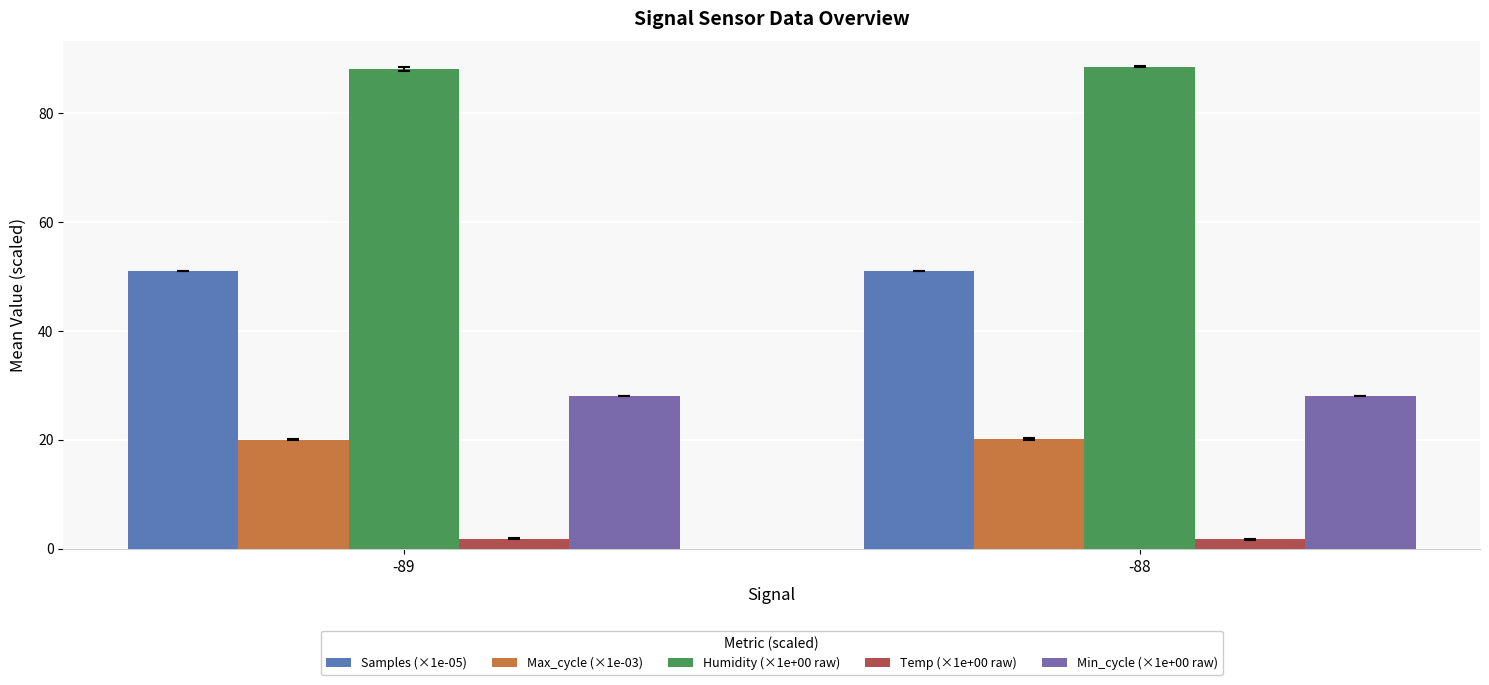

True or false: Max_cycle (×1e-03) has a value of 20.0 at -89.

True